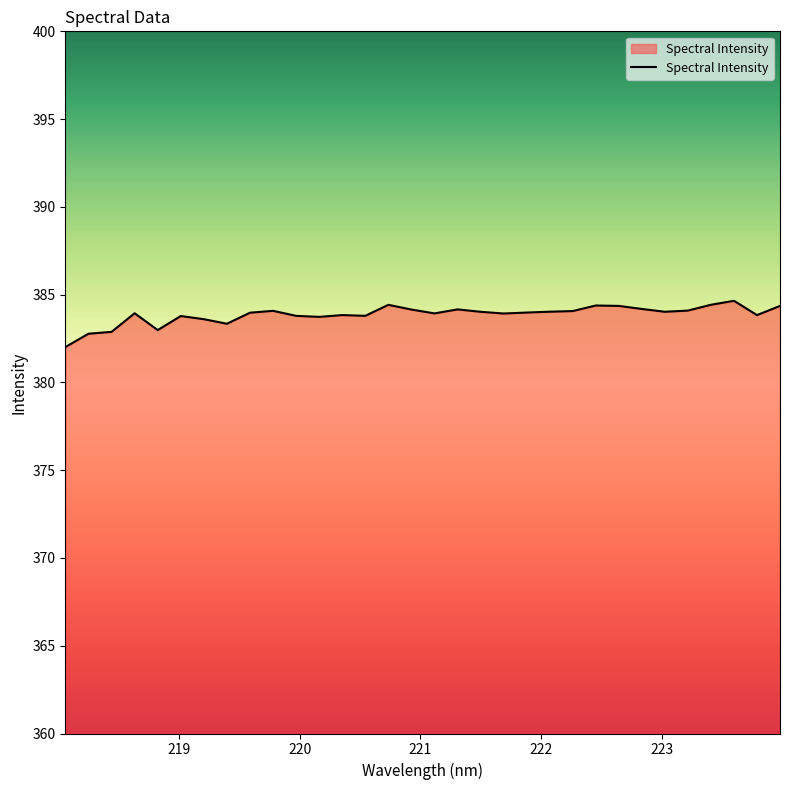

What is the minimum value shown in the chart?

382.0